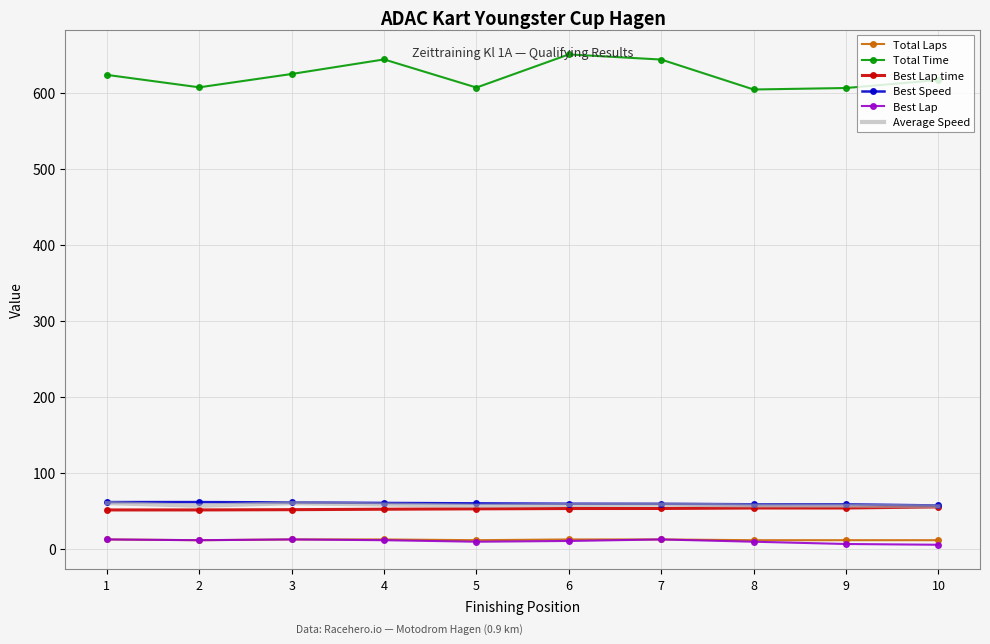

What is the difference between the highest and lowest values at 7?

632.2